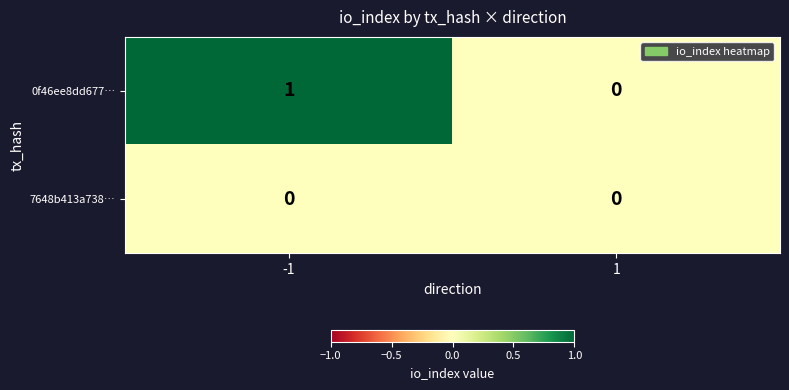

What is the total value across all series at -1?

1